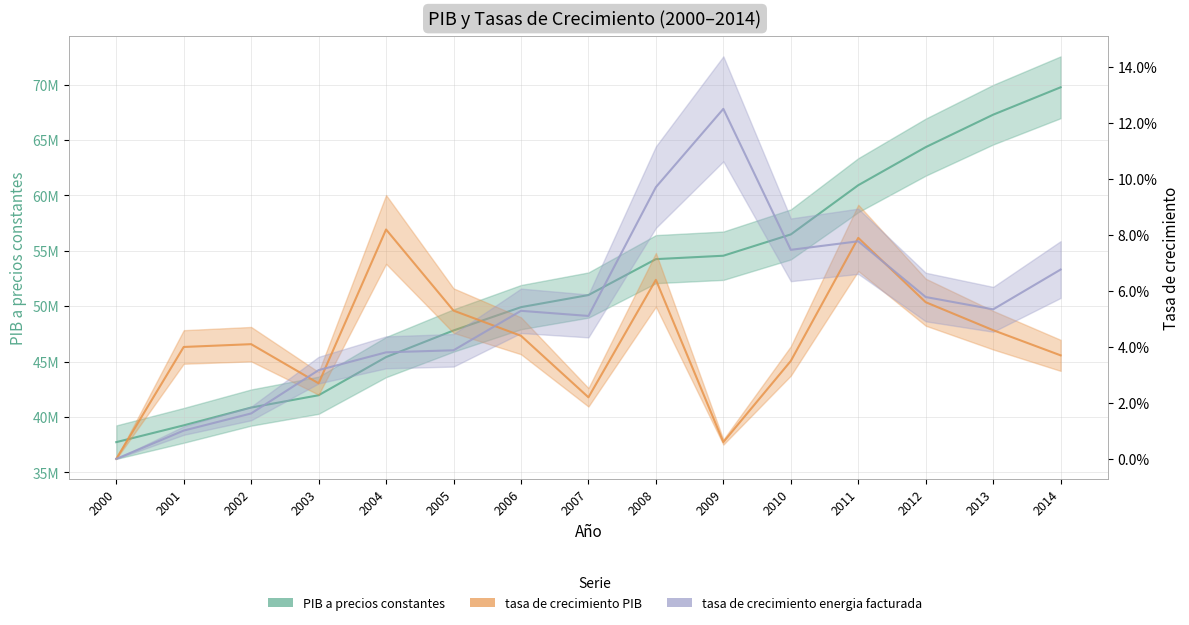

What are all the series names shown in the legend?

PIB a precios constantes, tasa de crecimiento PIB, tasa de crecimiento energia facturada